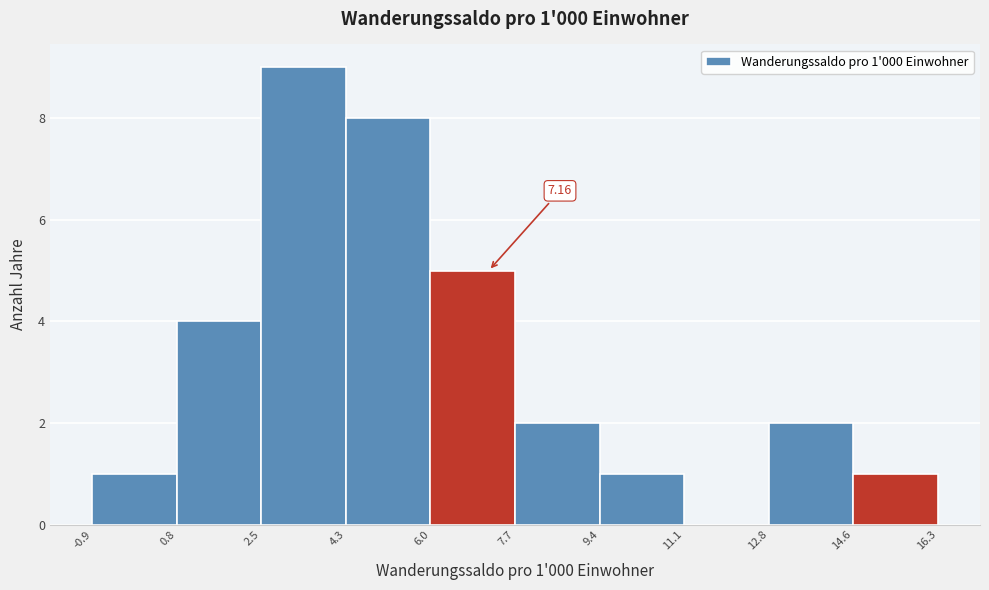

Over which range of the x-axis is the bar tallest?

2.5 to 4.3